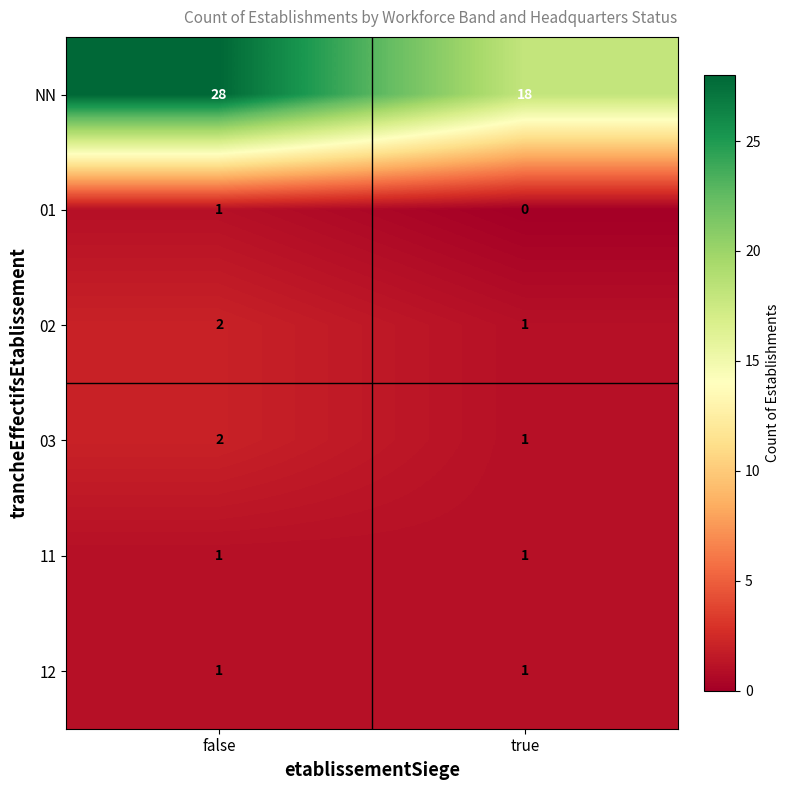

At how many categories does at least one series exceed 26?

1